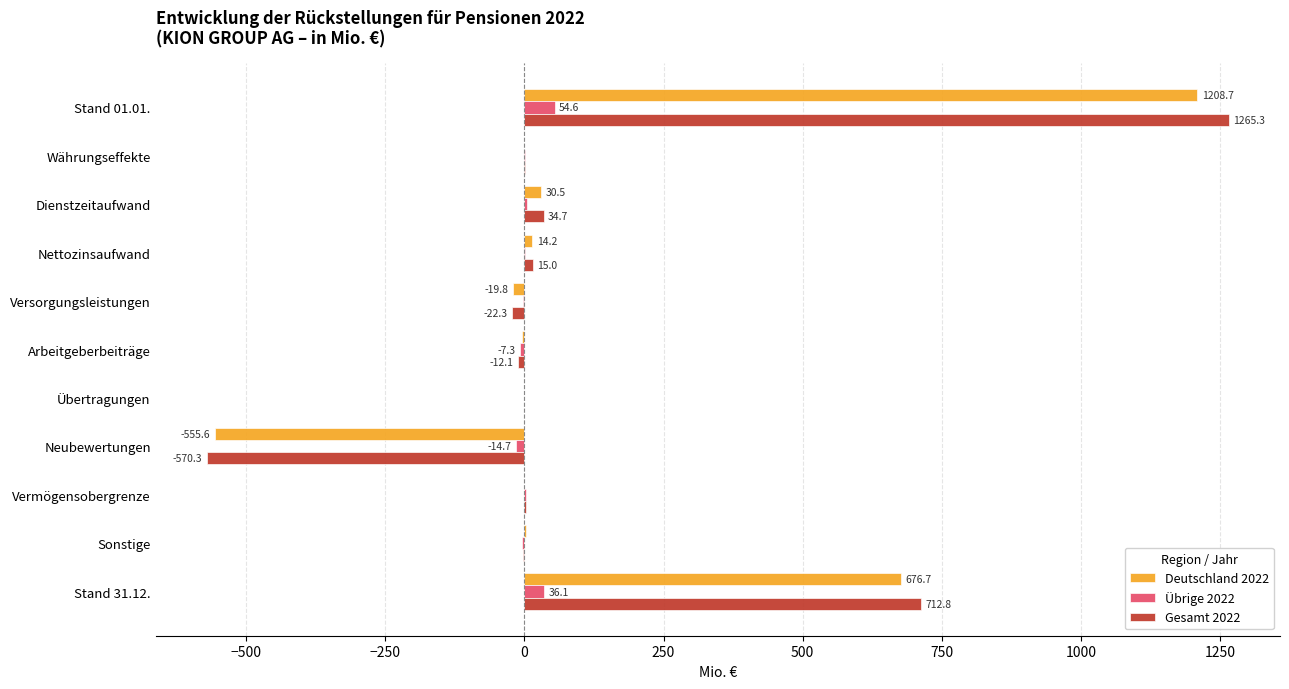

Is the value of Gesamt 2022 at Nettozinsaufwand greater than the value of Deutschland 2022 at Stand 31.12.?

No